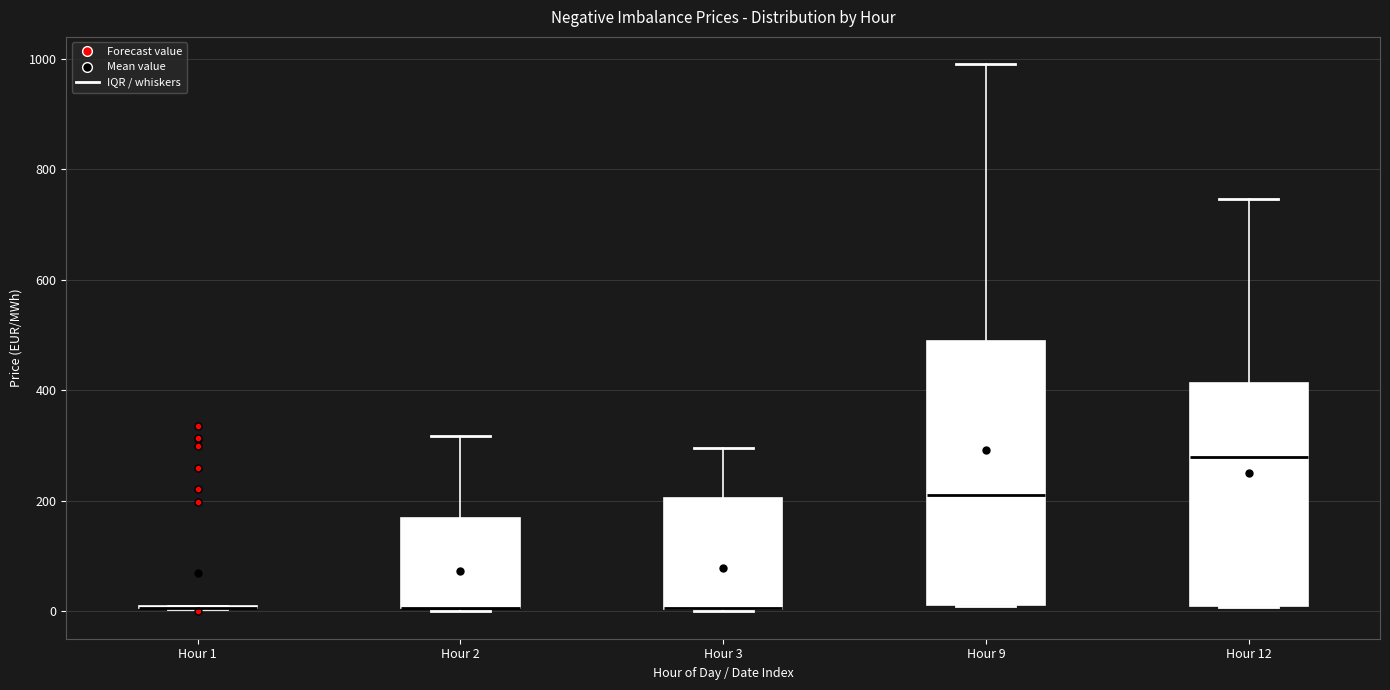

Reading left to right, transcribe this box plot: for each box, give where its median line is, the range the box spans, and where its two whiskers end, as read against the y-axis. The values are not printed on the chart, so give them approximately, as read against the axis.

Hour 1: box collapsed to a line at 0, whiskers 0 to 0
Hour 2: median 0 (drawn on the box's lower edge), box 0 to 160, whiskers 0 to 320
Hour 3: median 0 (drawn on the box's lower edge), box 0 to 200, whiskers 0 to 300
Hour 9: median 220, box 20 to 480, whiskers 0 to 980
Hour 12: median 280, box 20 to 420, whiskers 0 to 740